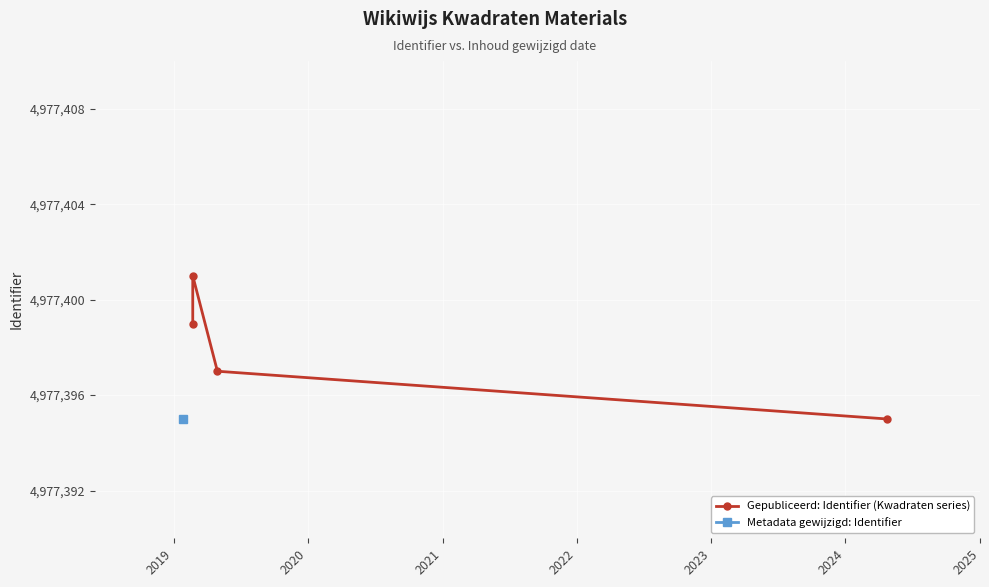

The value at 2020 is 1735570. True or false?

False